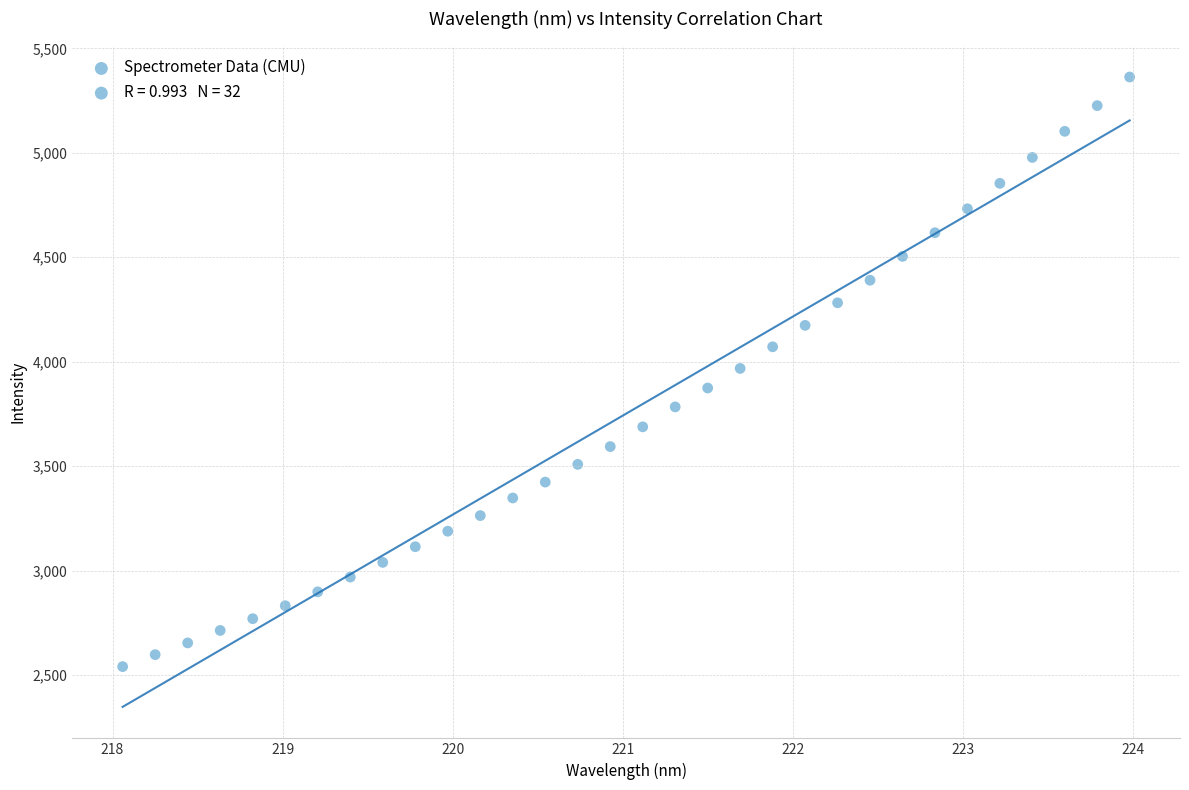

What is the range of X values (max minus min)?

5.9